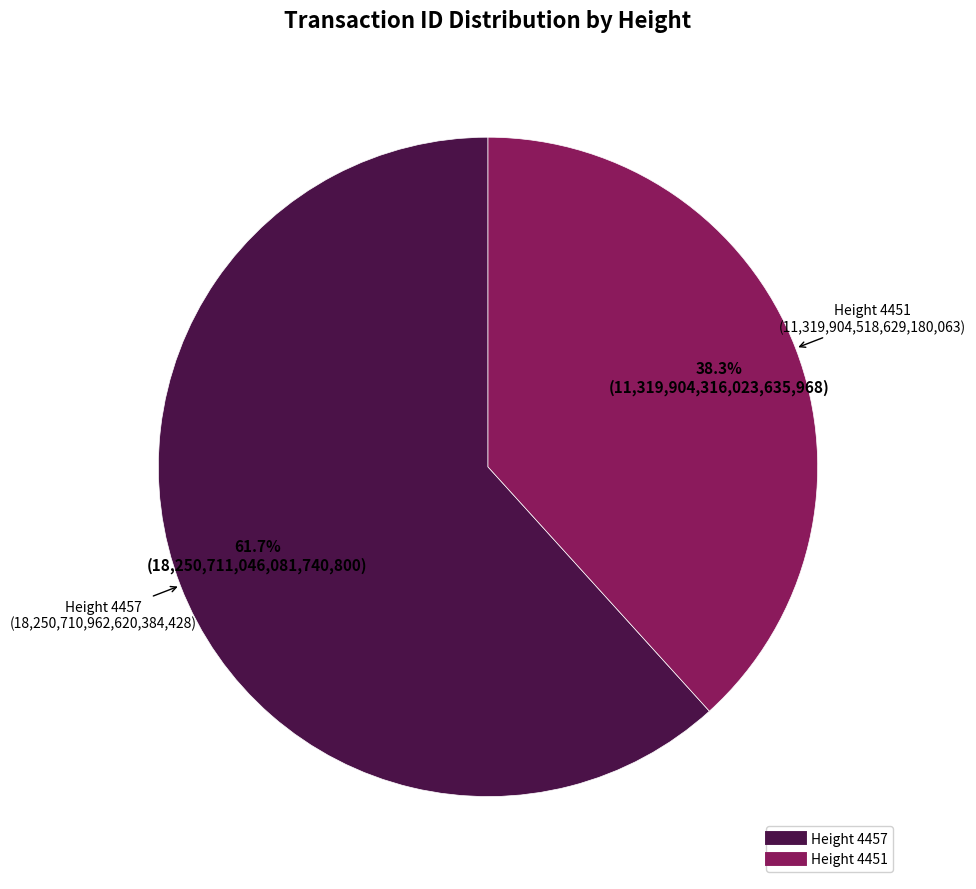

Is there a majority slice in this chart?

Yes